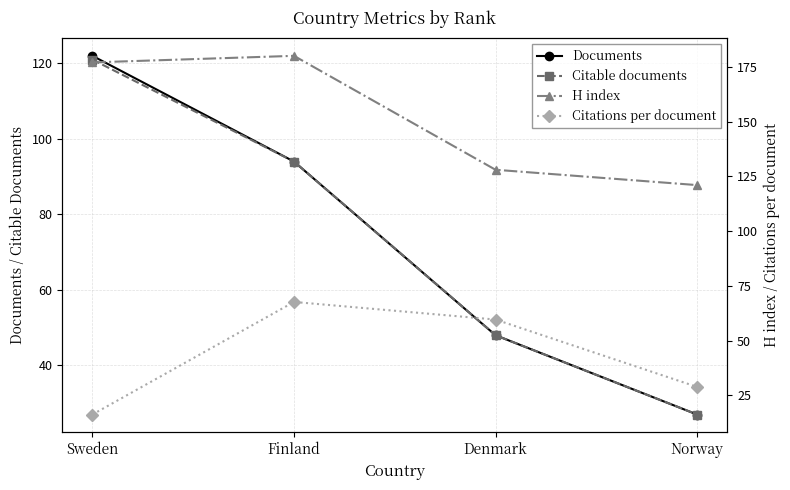

What is the greatest value displayed?

180.0